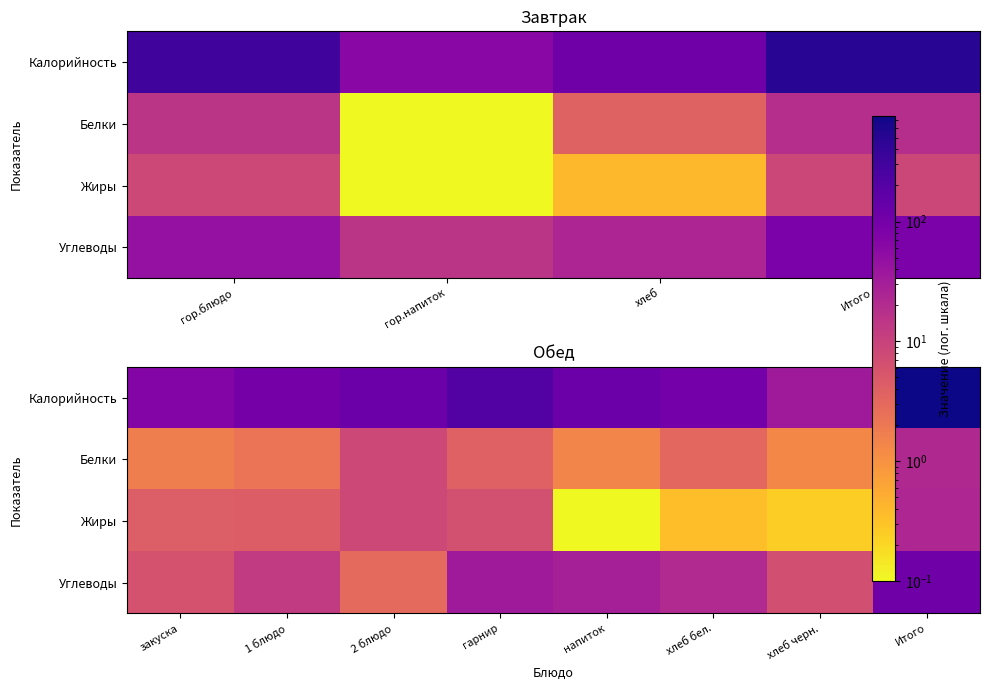

Which series has the largest total across all categories?

Калорийность